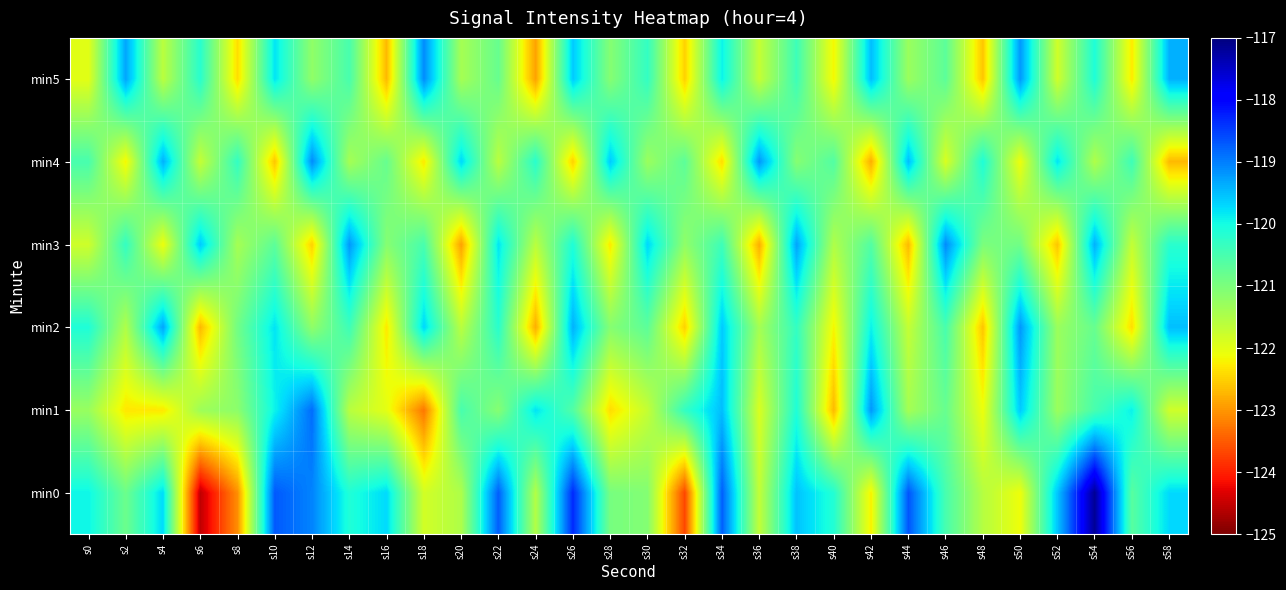

Rank the series by their maximum value, from highest to lowest.

min0, min1, min3, min4, min5, min2